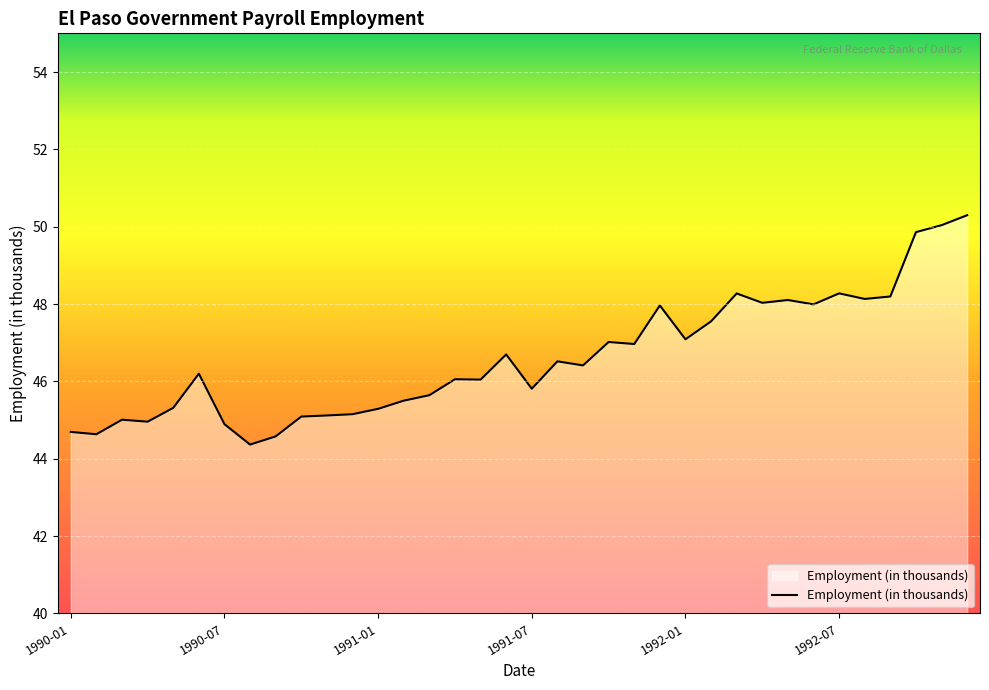

What is the sum of all values?

1677.8